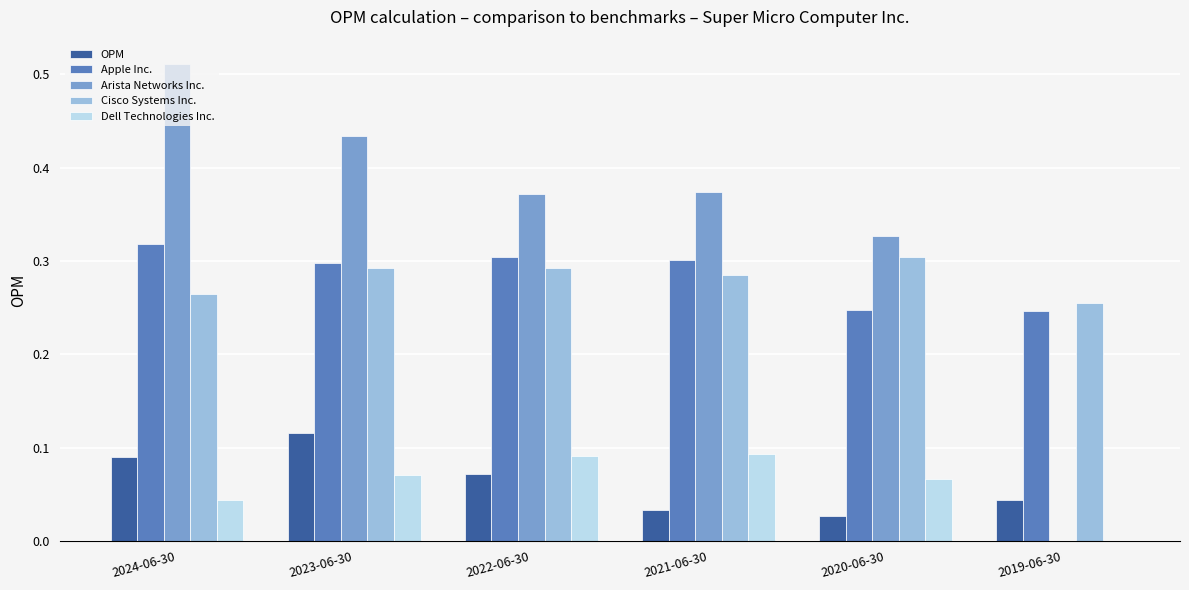

At which label is Dell Technologies Inc. closest to 0?

2019-06-30